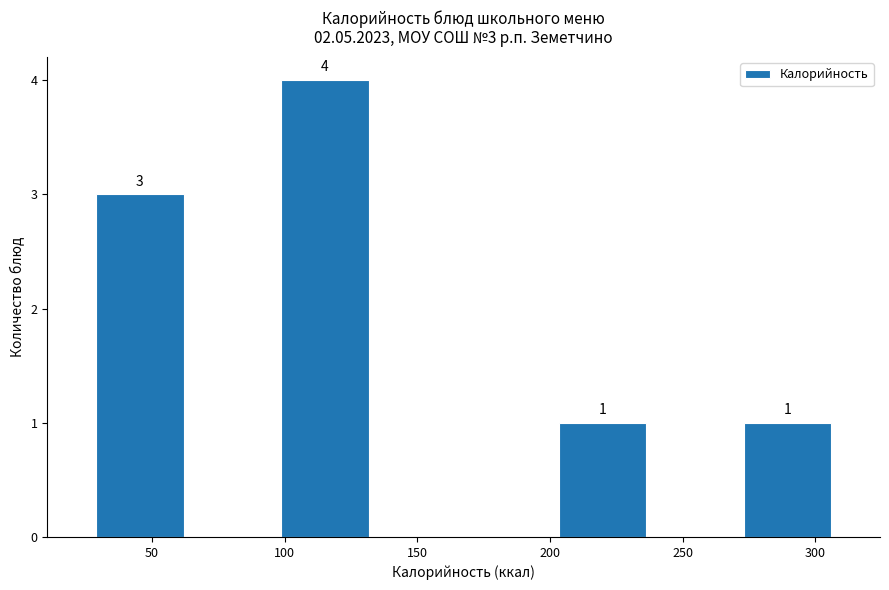

Over which range of the x-axis is the bar tallest?

100 to 135